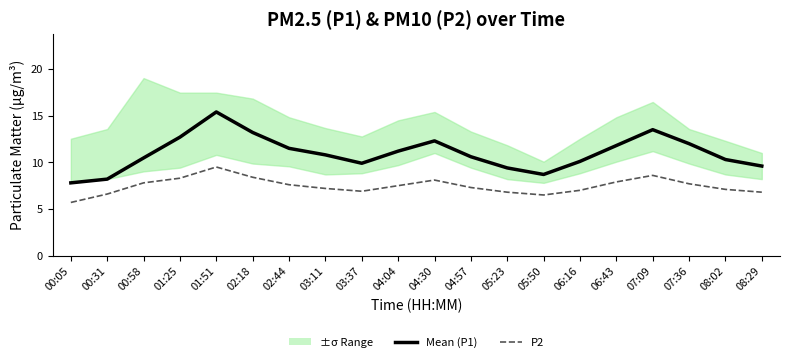

What is the difference between the second highest and minimum values in the Mean (P1) series?

5.7